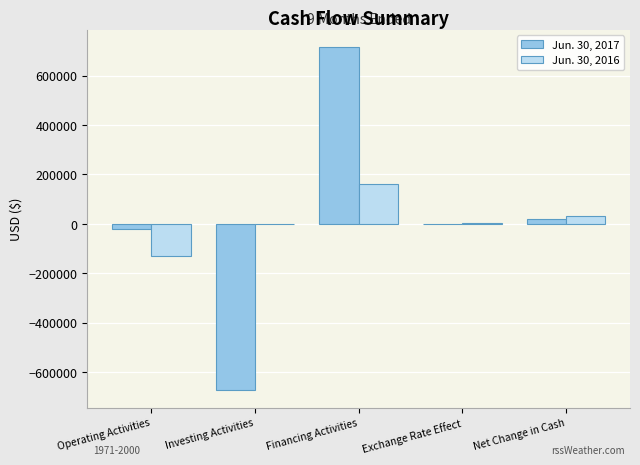

The Jun. 30, 2016 series shows 4308 at Exchange Rate Effect. True or false?

True